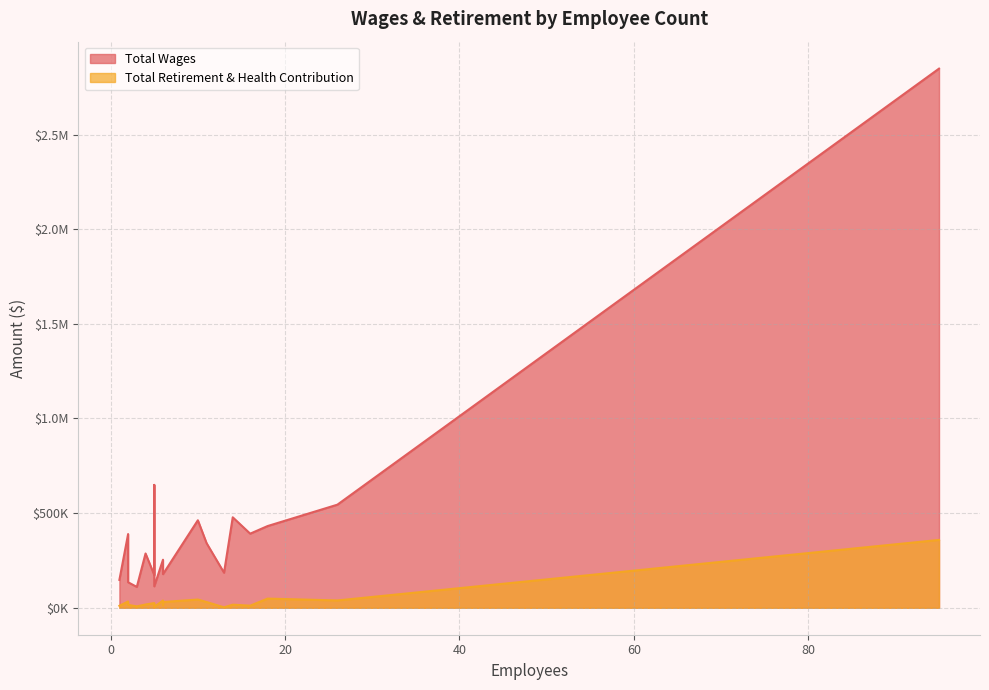

Which series has the largest total across all categories?

Total Wages